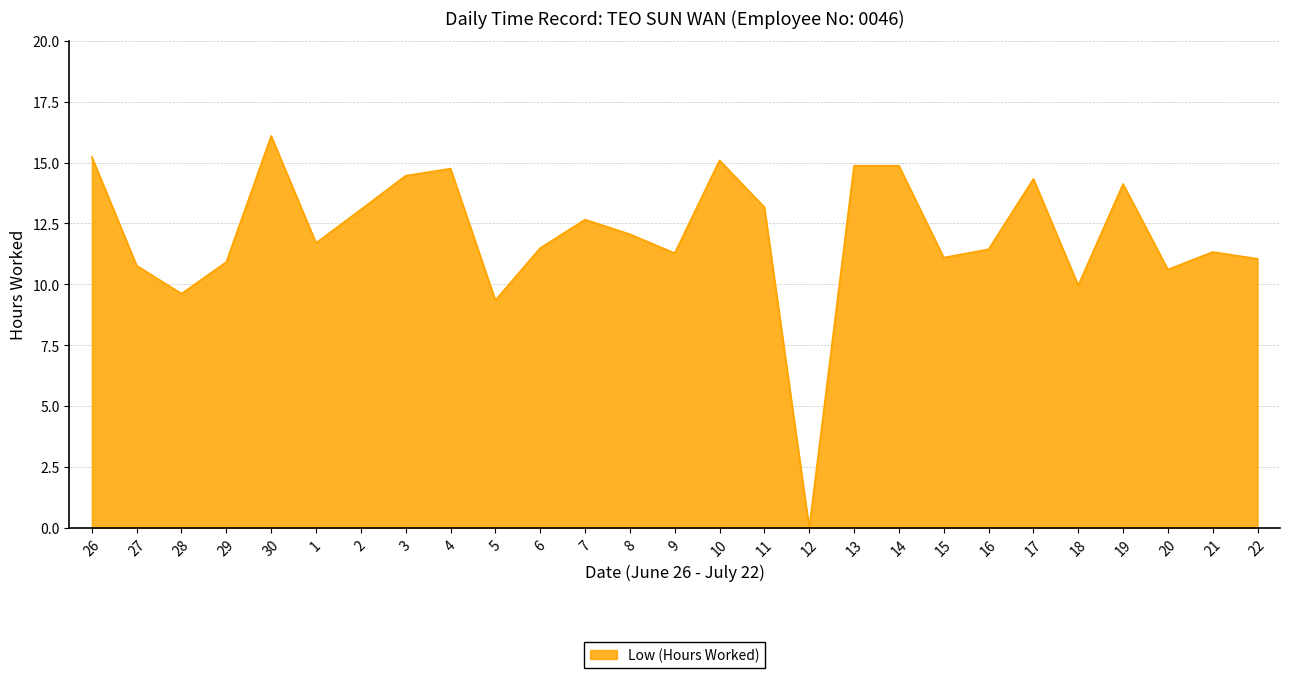

What is the difference between the values at 15 and 18?

1.1